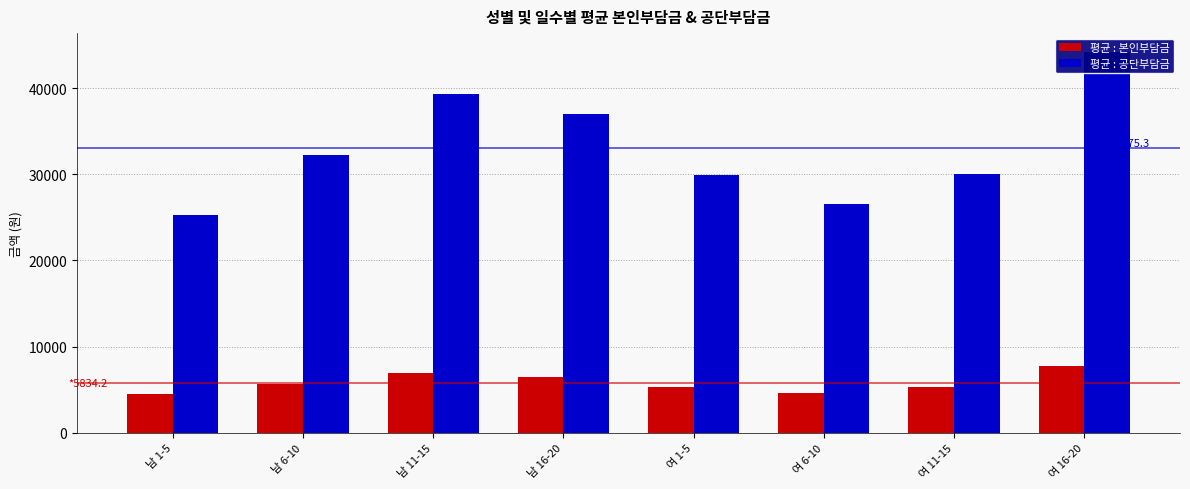

What is the label of the 7th bar from the left?

여 11-15